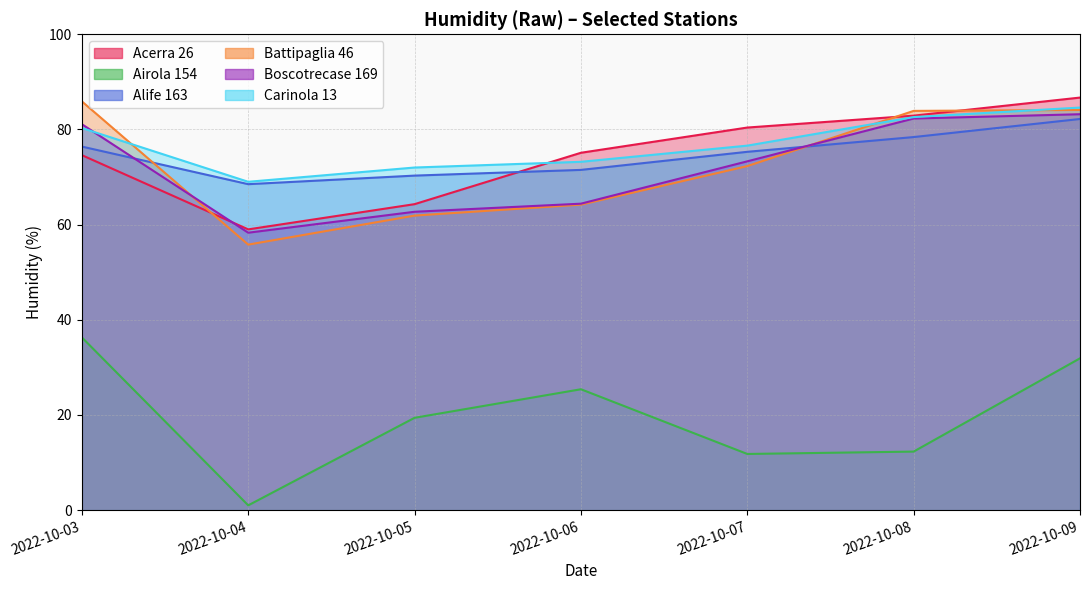

List the labels in order of Battipaglia 46 value, smallest first.

2022-10-04, 2022-10-05, 2022-10-06, 2022-10-07, 2022-10-08, 2022-10-09, 2022-10-03